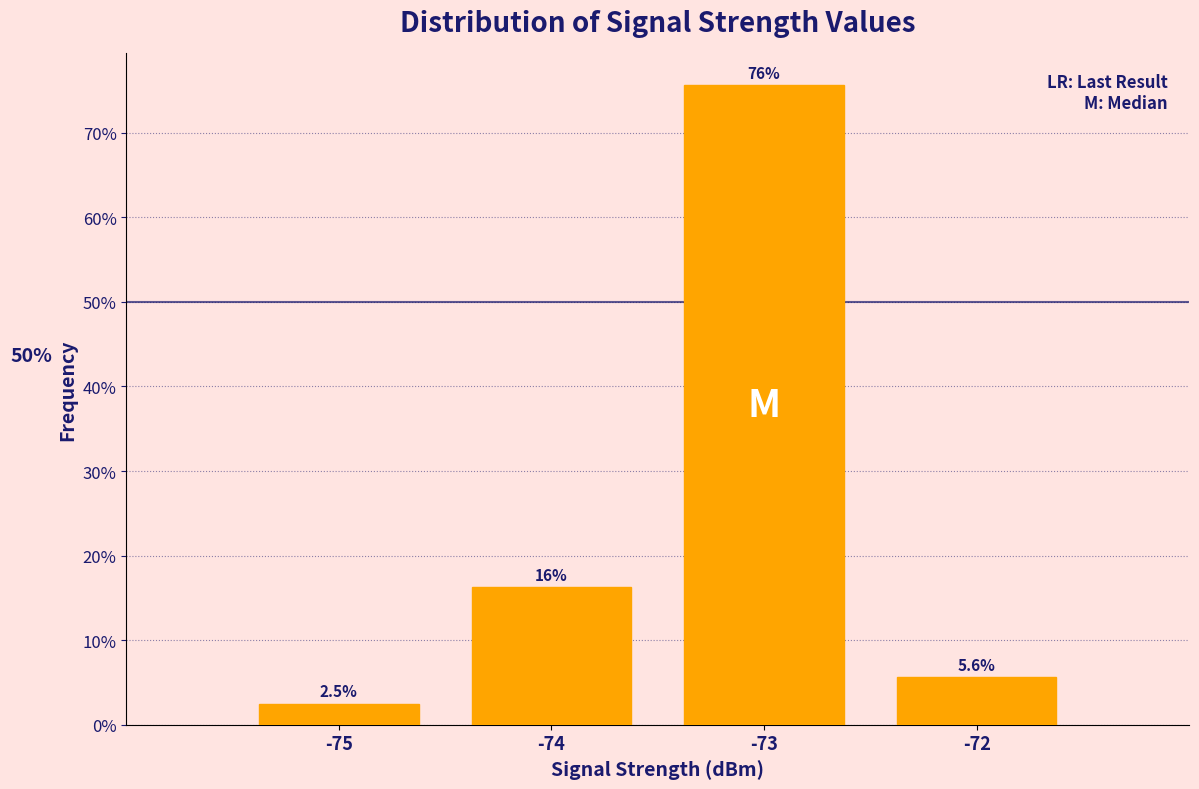

What is the difference between the maximum and second lowest values?

70.0